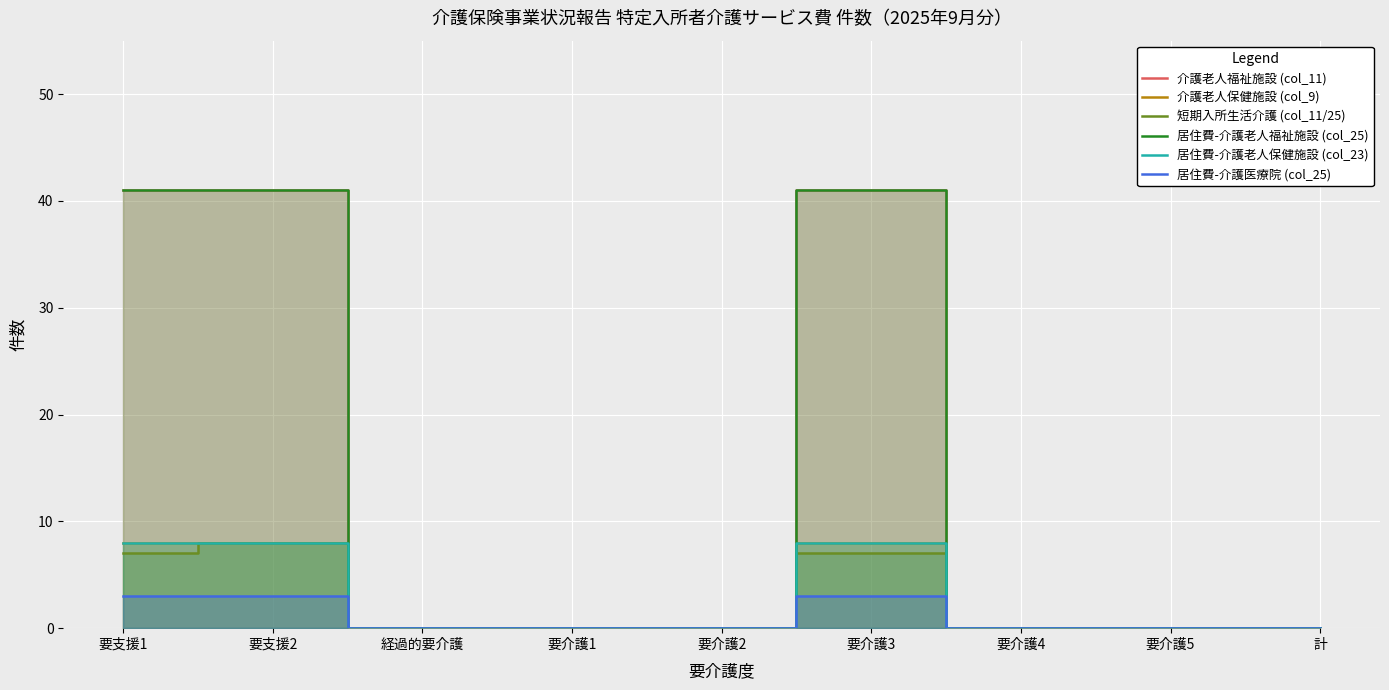

True or false: 介護老人福祉施設 (col_11) has a value of 0 at 要介護5.

True